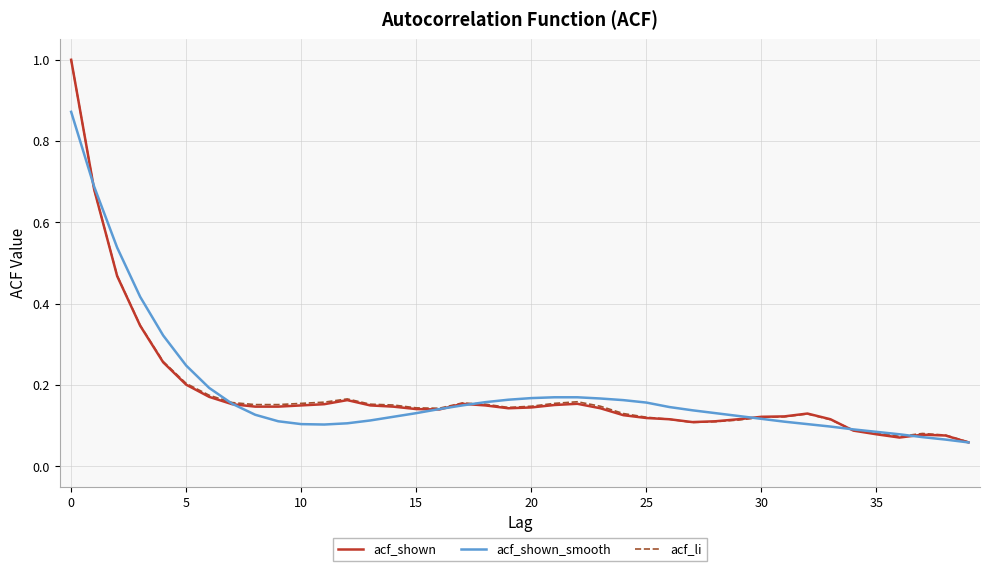

What is the greatest value displayed?

1.0